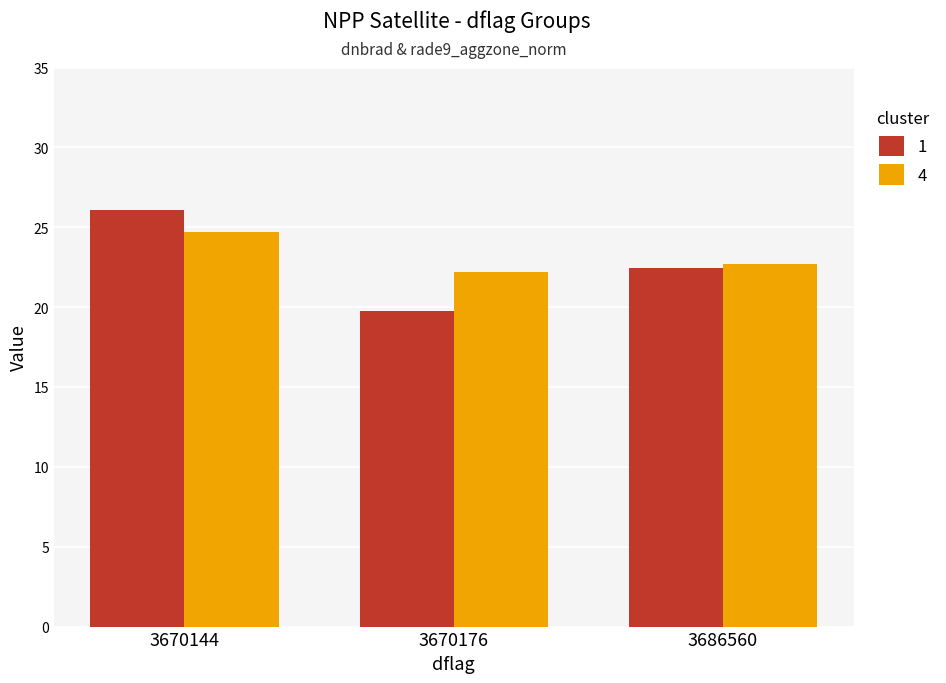

What is the greatest value displayed?

26.1